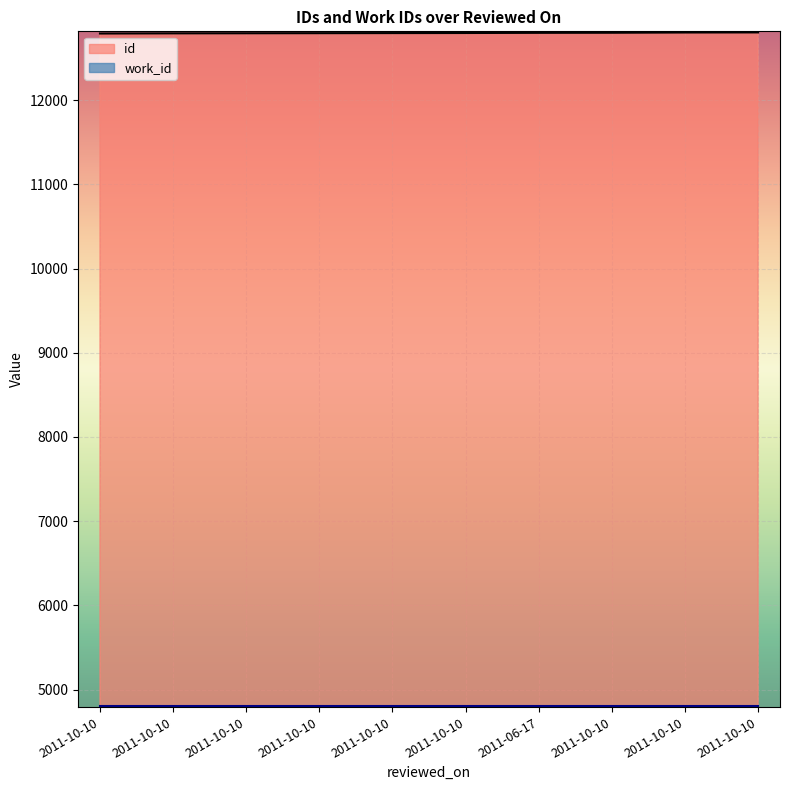

Reading right to left, transcribe all the data shown in this chart.

2011-10-10=12804	2011-10-10=12803	2011-10-10=12800	2011-06-17=12799	2011-10-10=12797	2011-10-10=12796	2011-10-10=12795	2011-10-10=12794	2011-10-10=12793	2011-10-10=12791